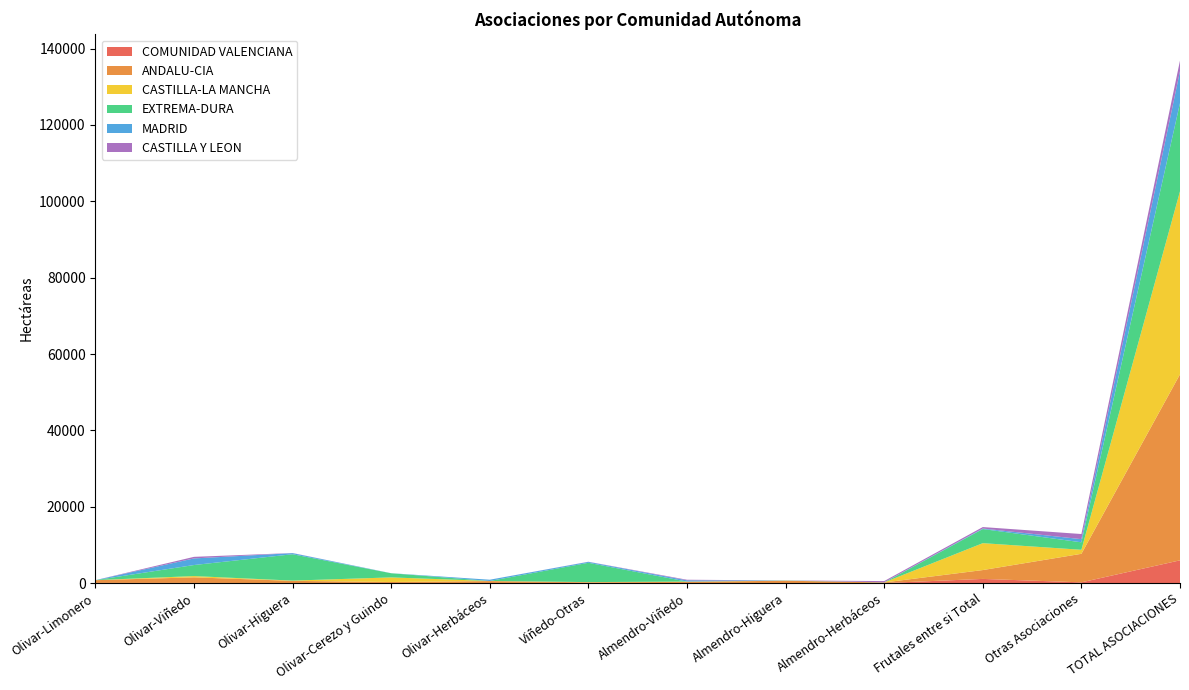

Reading left to right, extract all data points from this chart.

COMUNIDAD VALENCIANA: 37.9	34.7	0.0	0.0	20.0	38.3	3.6	10.6	7.1	1083.1	186.1	5952.9
ANDALU-CIA: 717.0	1461.4	572.1	278.4	495.8	162.6	296.7	610.7	145.5	2322.3	7478.2	48732.5
CASTILLA-LA MANCHA: 7.3	335.8	70.0	1201.7	30.8	52.0	84.6	2.5	15.8	7044.4	1052.8	47943.7
EXTREMA-DURA: 0.0	2889.9	6906.9	1086.8	2.7	5058.5	0.0	40.2	0.0	3701.7	1957.3	23107.6
MADRID: 0.0	1731.2	287.0	12.2	326.5	239.4	329.1	22.4	39.8	132.7	826.8	8368.0
CASTILLA Y LEON: 0.0	412.4	32.0	0.8	0.0	33.9	153.7	0.0	310.9	385.5	1342.6	2767.6